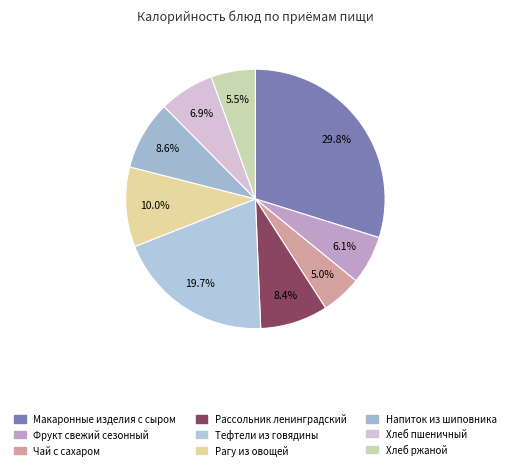

Between Напиток из шиповника and Рагу из овощей, which is larger?

Рагу из овощей